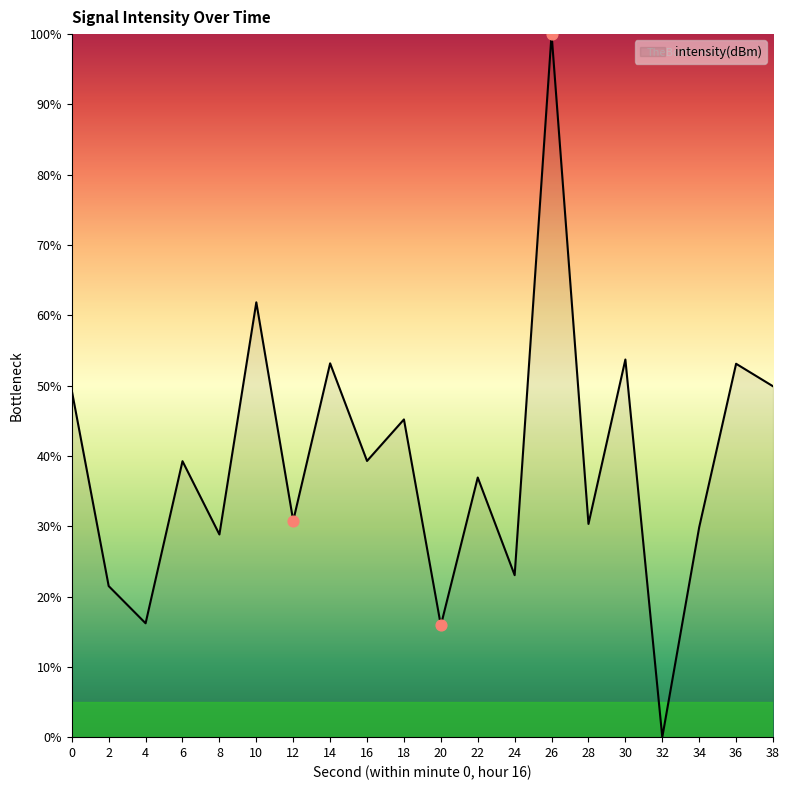

What is the ratio of the value at 16 to the value at 2?

1.8